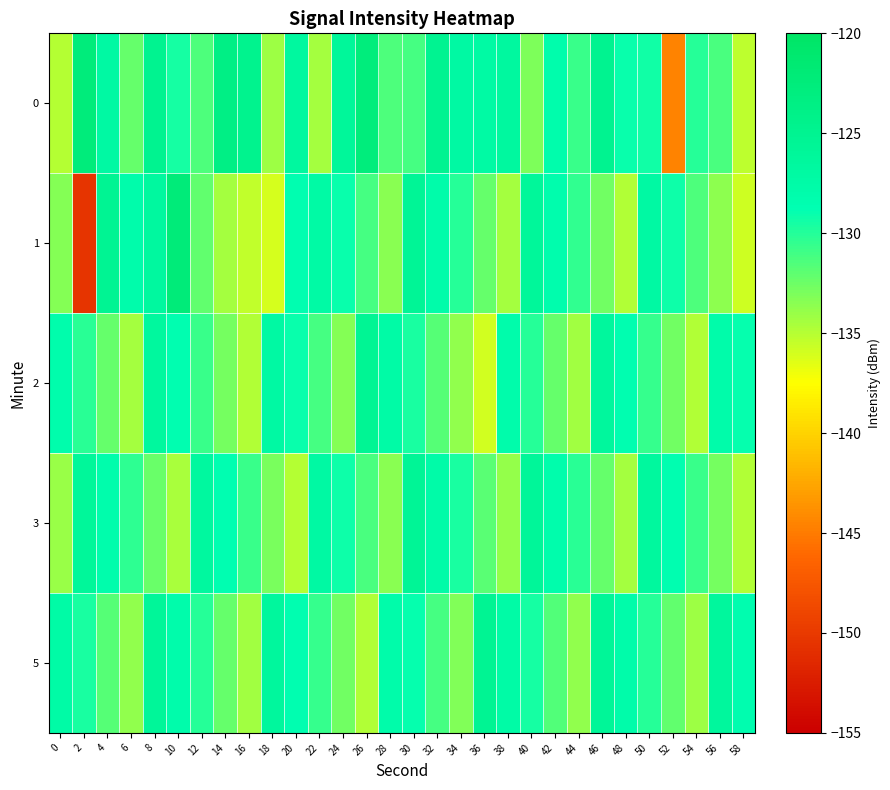

At which category is the sum across all series the highest?

8